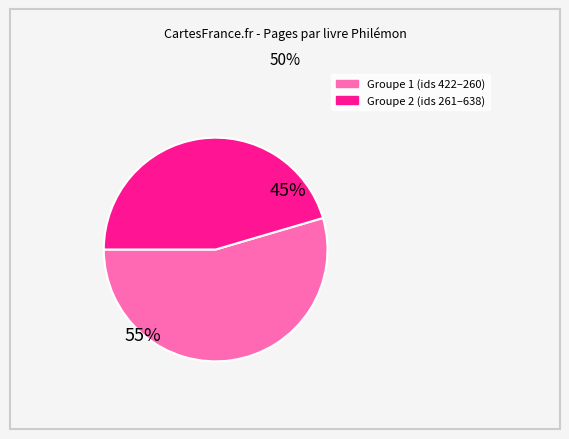

How many segments does this pie chart have?

2